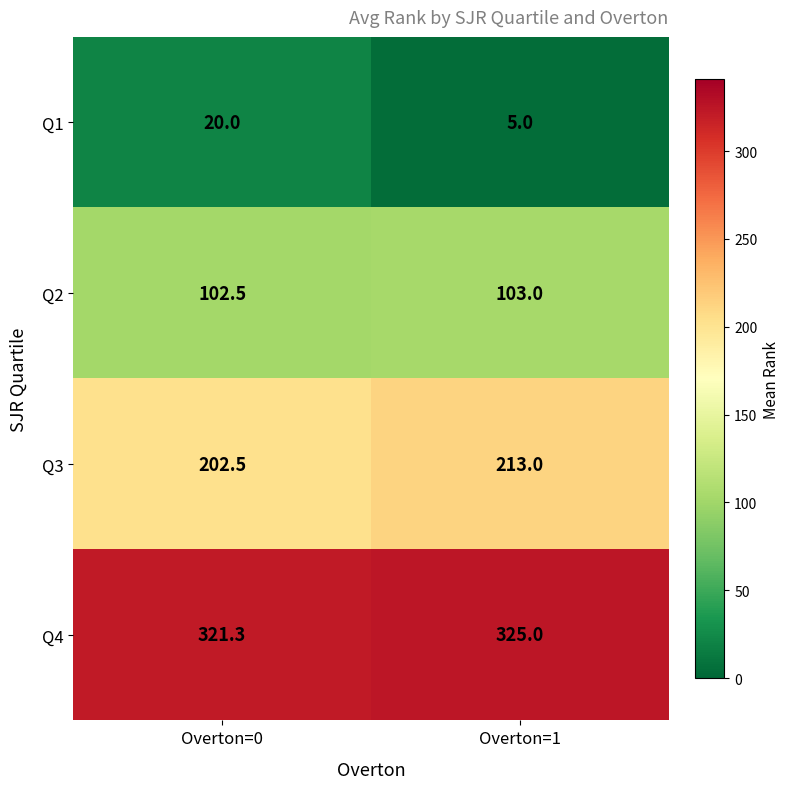

What is the difference between the Q1 values at Overton=0 and Overton=1?

15.0